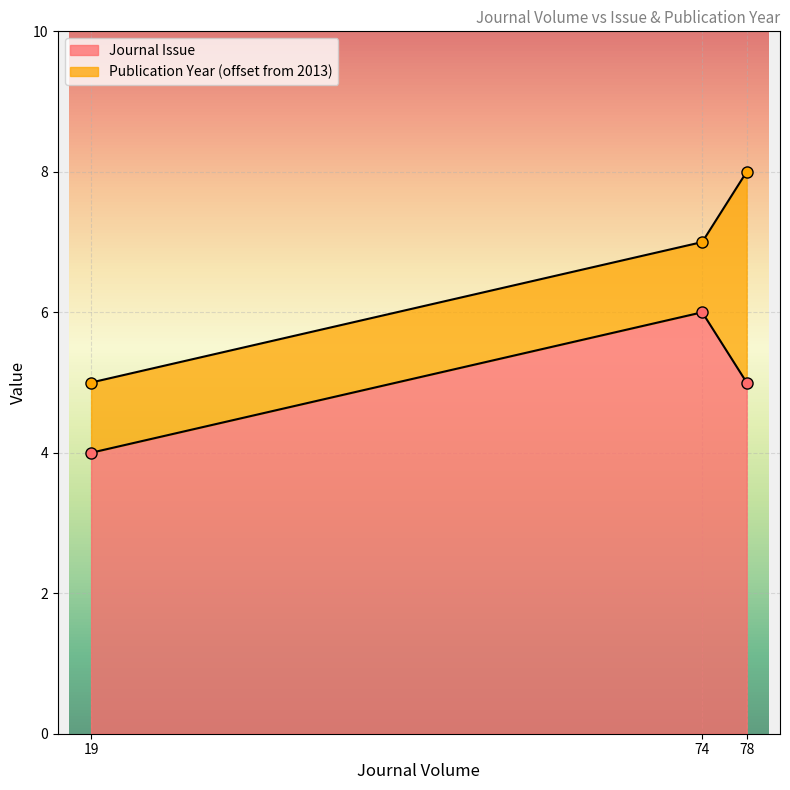

What is the average value?

5